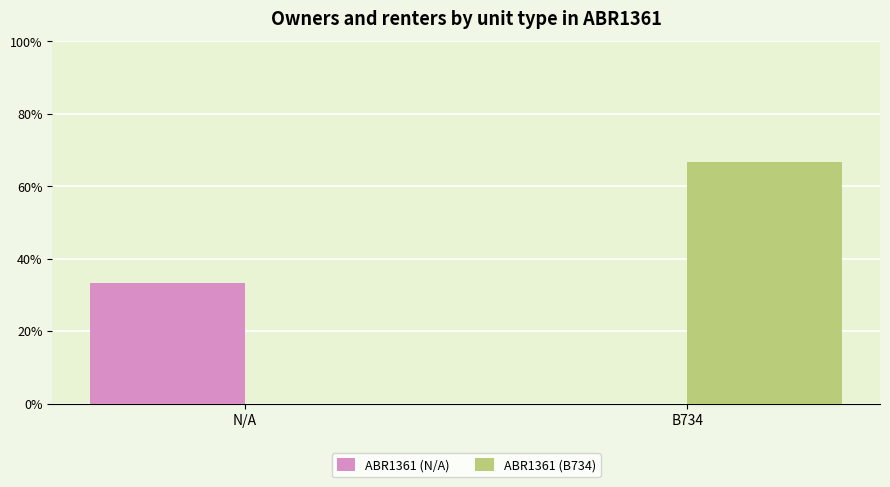

What are all the series names shown in the legend?

ABR1361 (N/A), ABR1361 (B734)